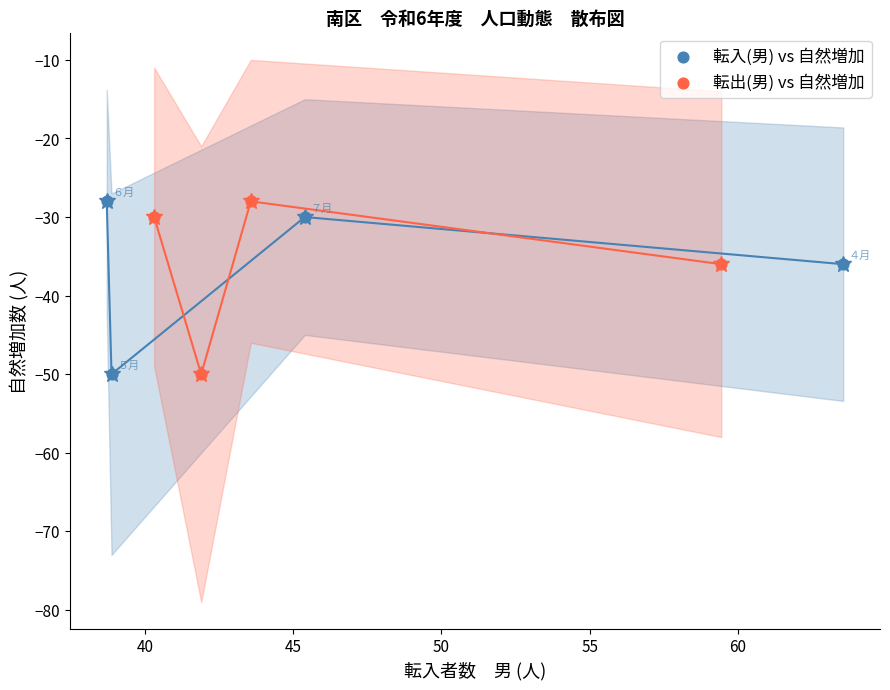

What are all the series names shown in the legend?

転入(男) vs 自然増加, 転出(男) vs 自然増加